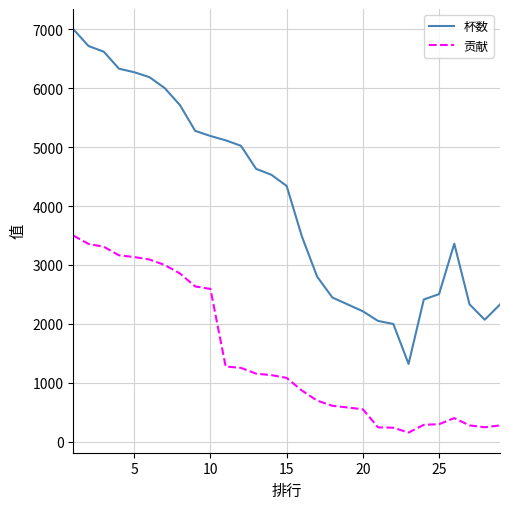

What is the sum of all 杯数 values?

118605